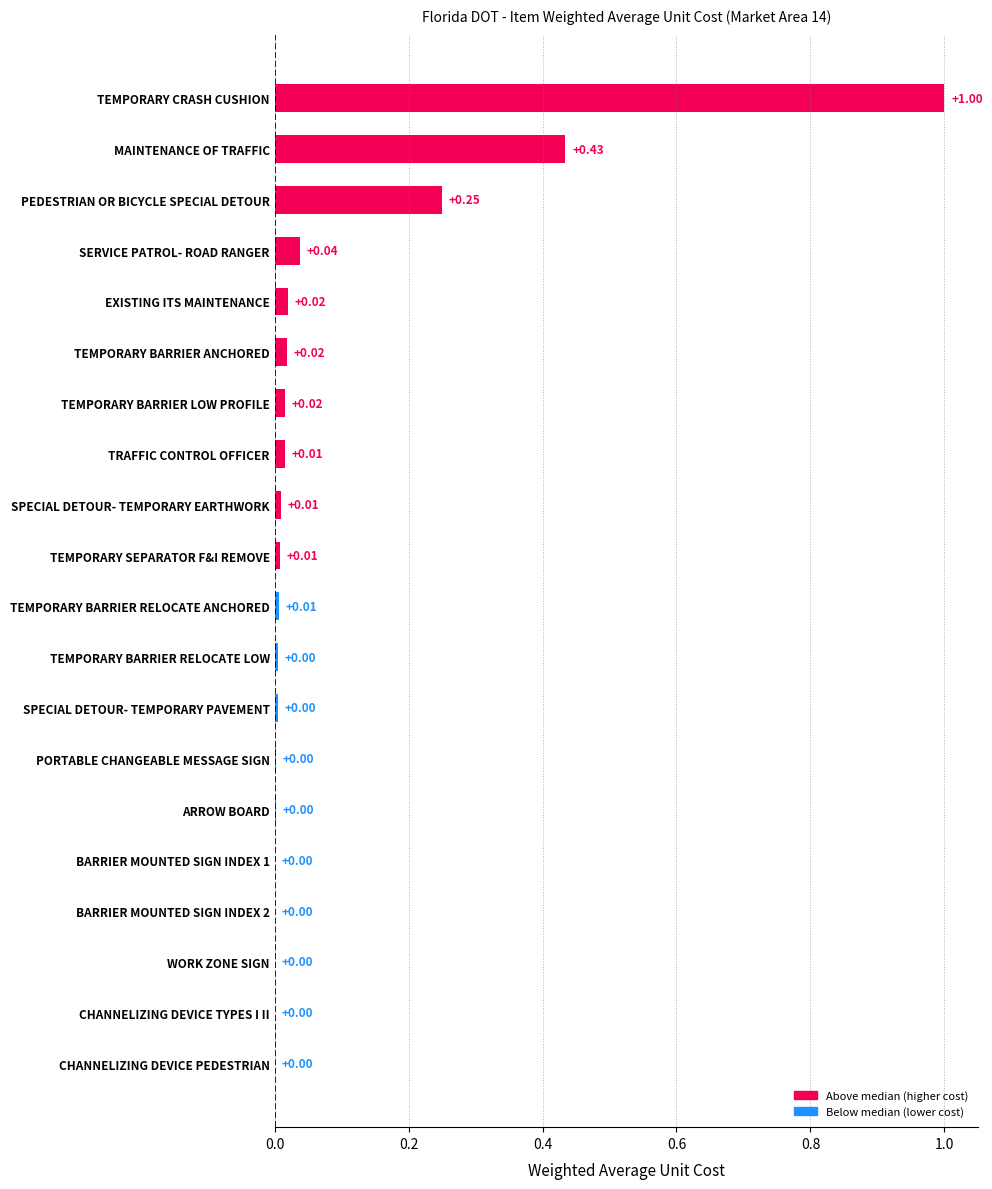

At which category does the chart reach its peak across all series?

TEMPORARY CRASH CUSHION